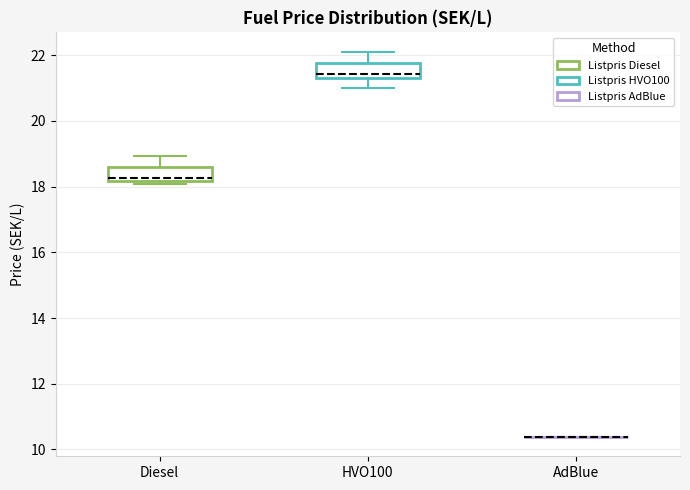

Reading left to right, transcribe this box plot: for each box, give where its median line is, the range the box spans, and where its two whiskers end, as read against the y-axis. The values are not printed on the chart, so give them approximately, as read against the axis.

Diesel: median 18.2 (just above the box's lower edge), box 18.2 to 18.6, whiskers 18.0 to 19.0
HVO100: median 21.4 (just above the box's lower edge), box 21.4 to 21.8, whiskers 21.0 to 22.2
AdBlue: box collapsed to a line at 10.4, whiskers 10.4 to 10.4